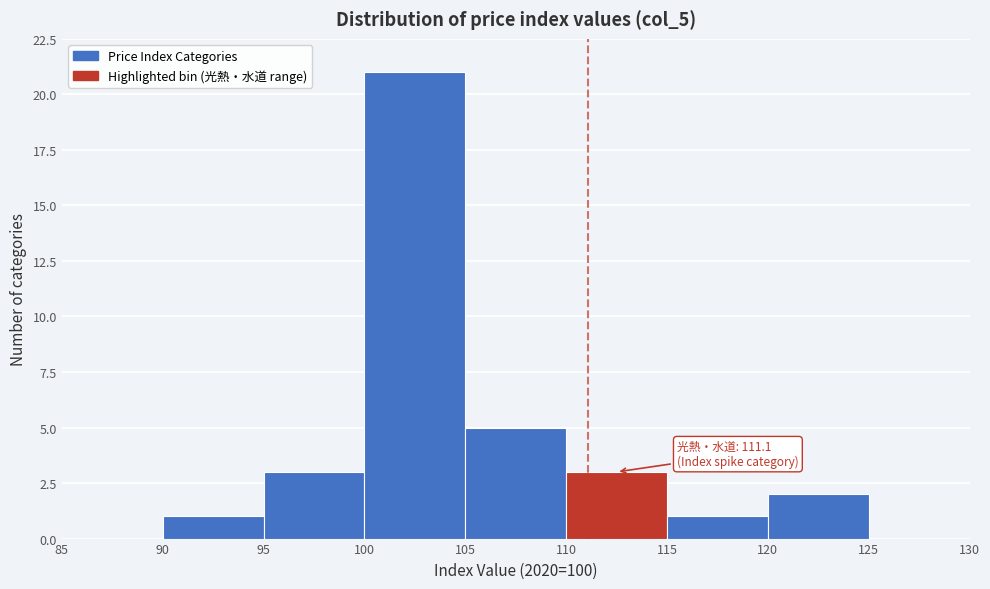

Which range on the x-axis has the tallest bar?

100 to 105